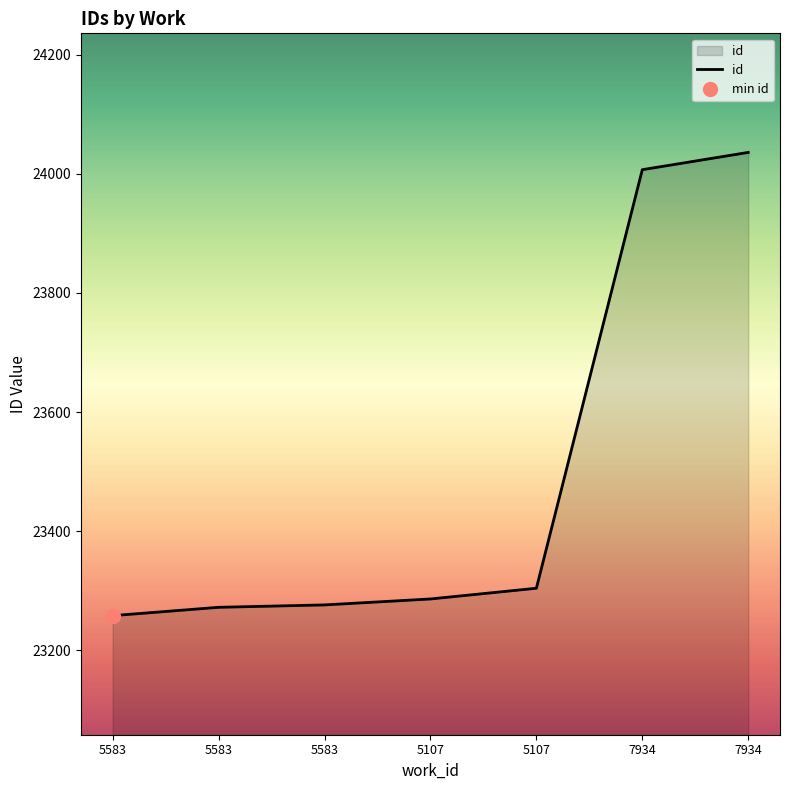

What is the label of the 4th point from the right?

5107